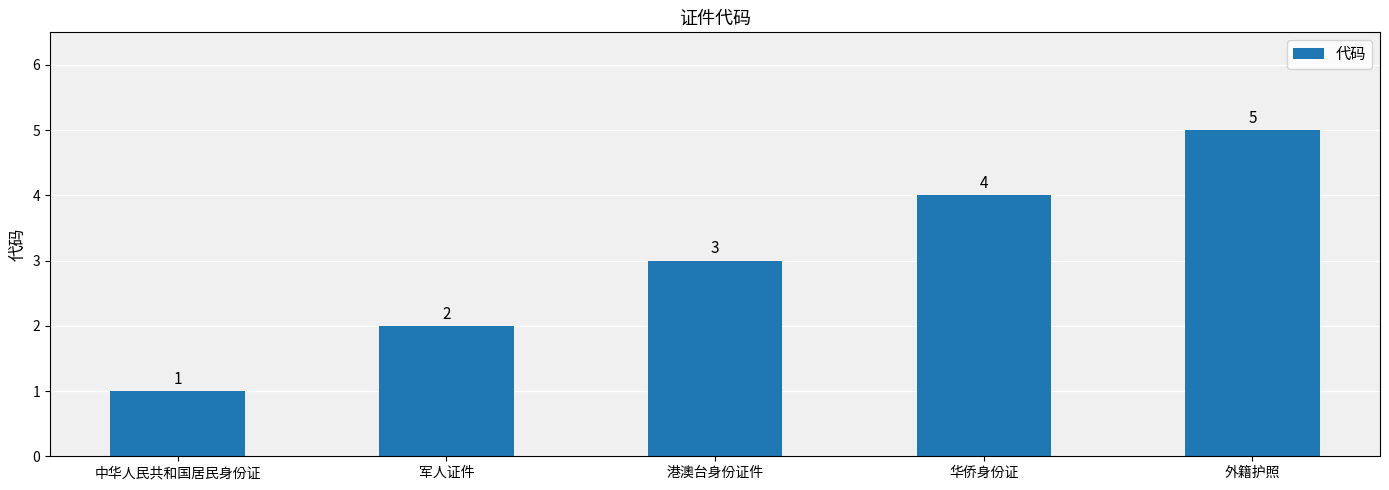

Count the number of data series in this chart.

1